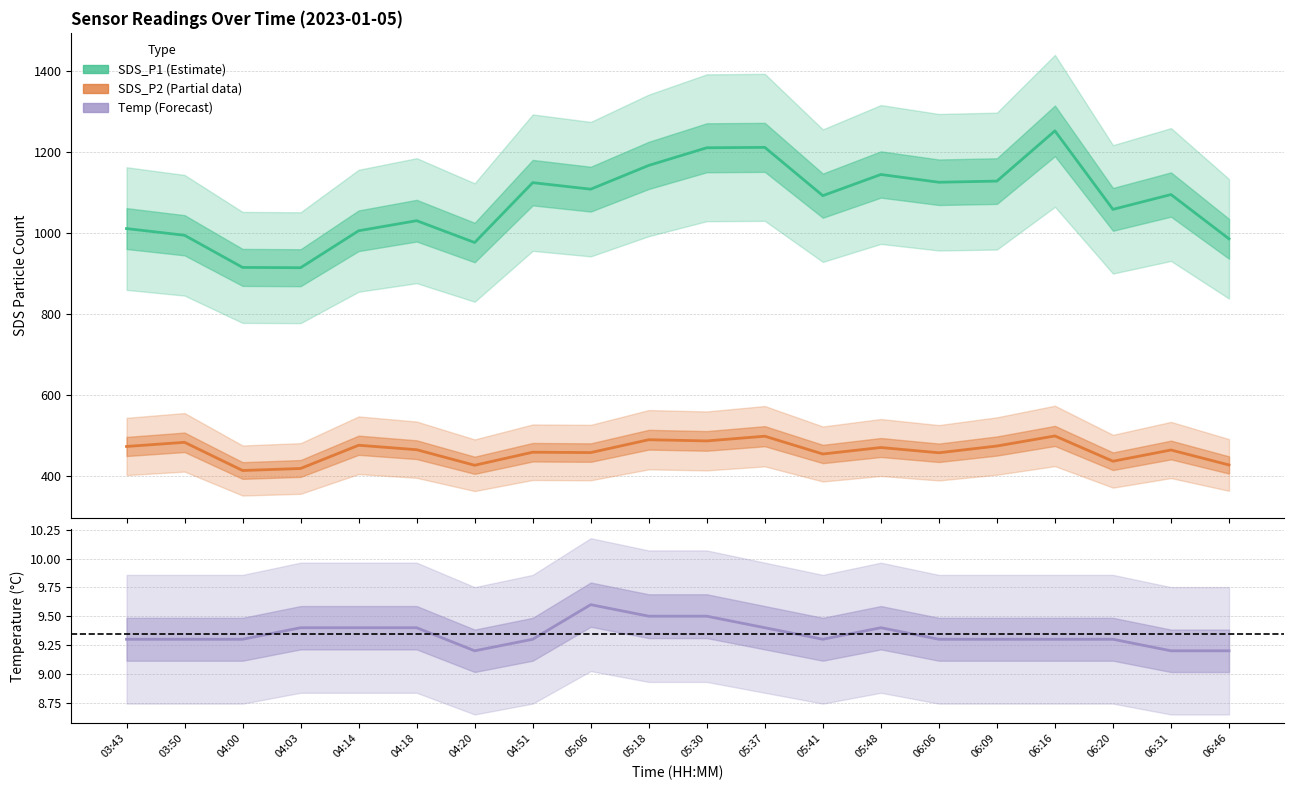

What are all the series names shown in the legend?

SDS_P1, SDS_P2, Temp